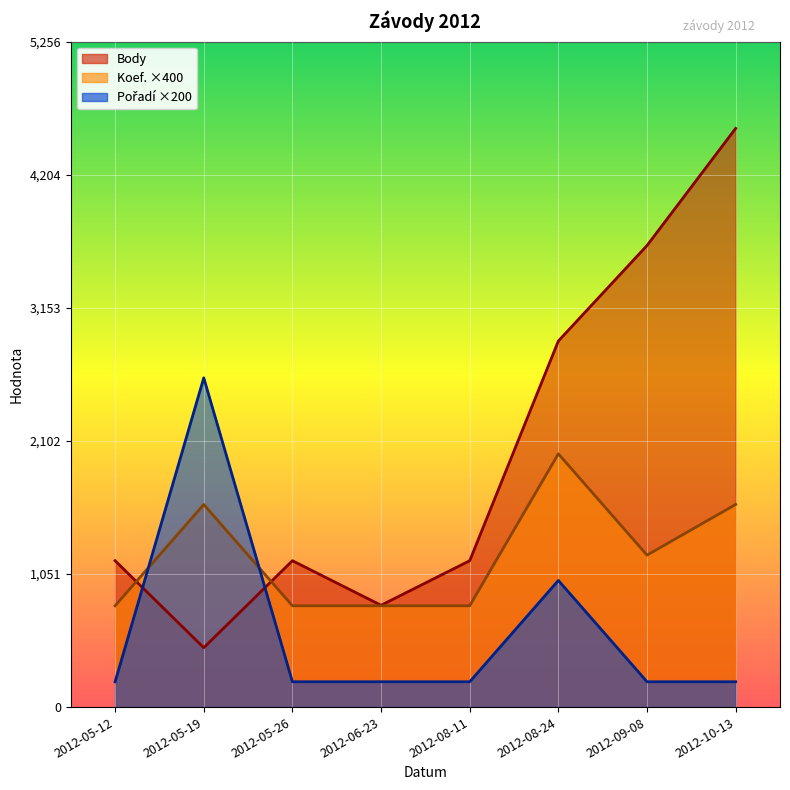

Which series changed the most between 2012-05-26 and 2012-08-11?

Body